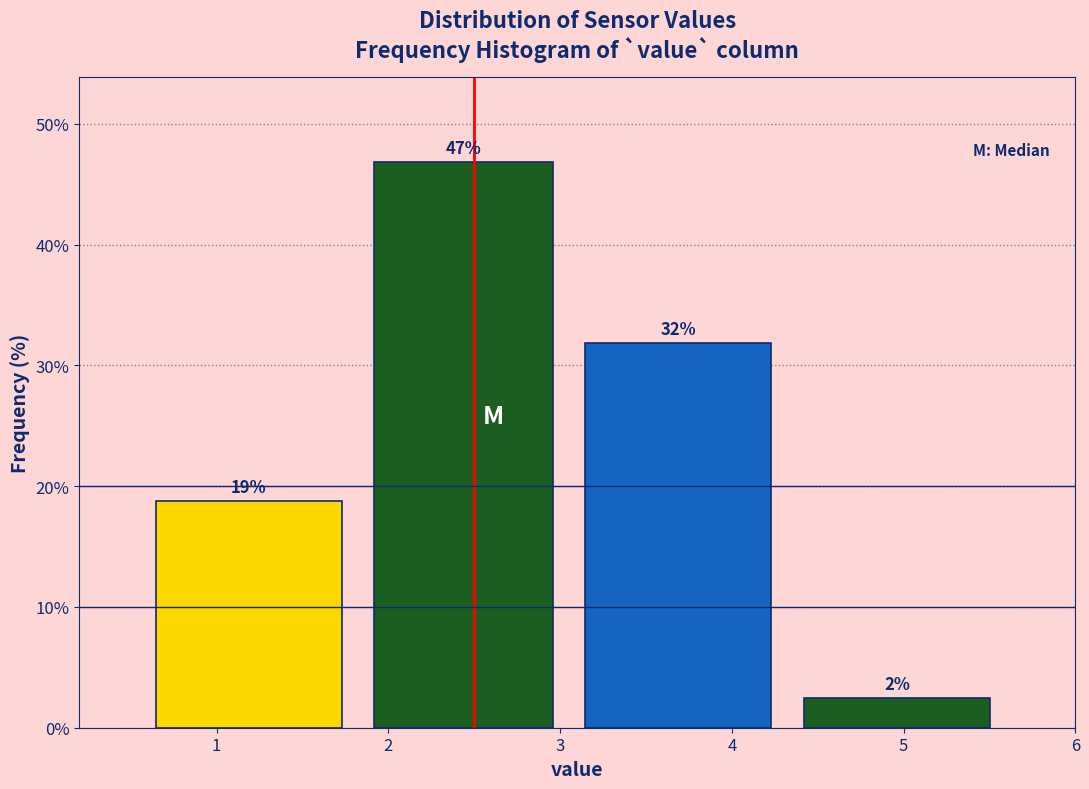

Over which range of the x-axis is the bar tallest?

1.8 to 3.1